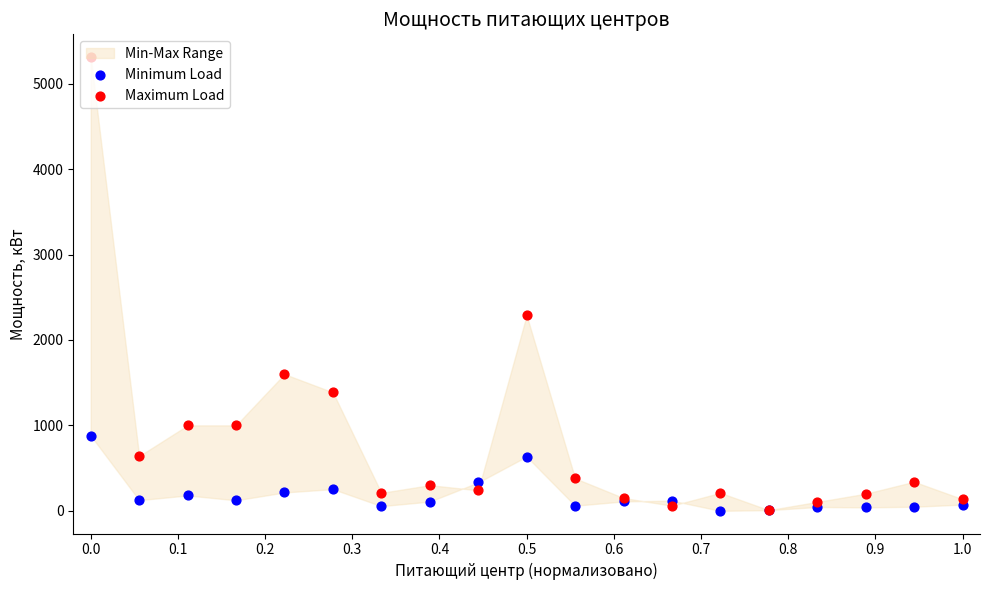

Which series has the largest Y range (max minus min)?

Maximum Load